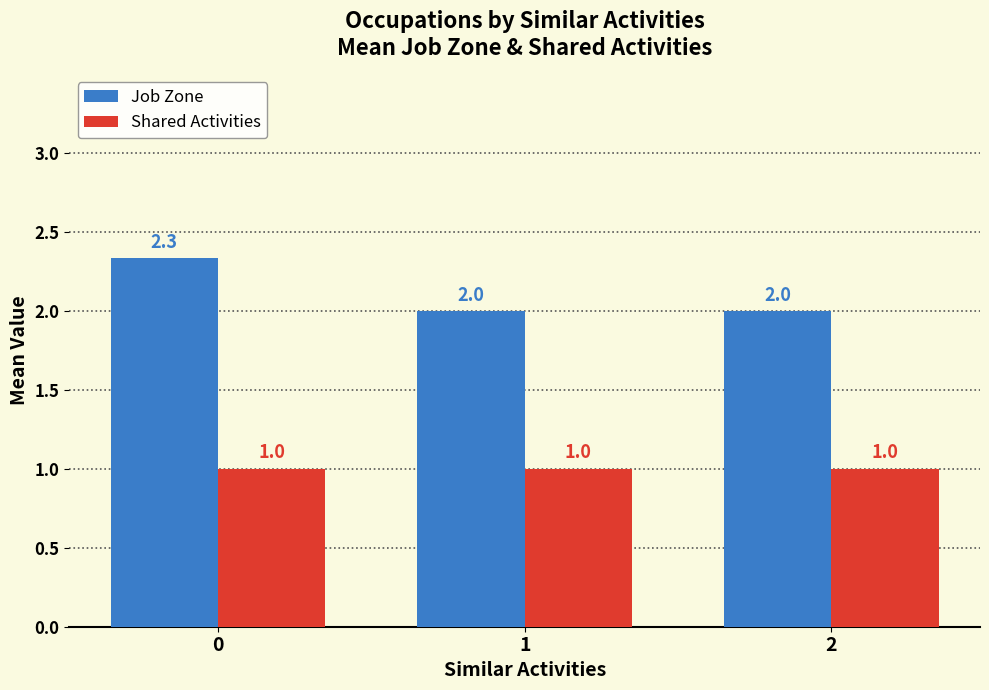

What is the value of the Shared Activities bar at the 3rd from the left?

1.0